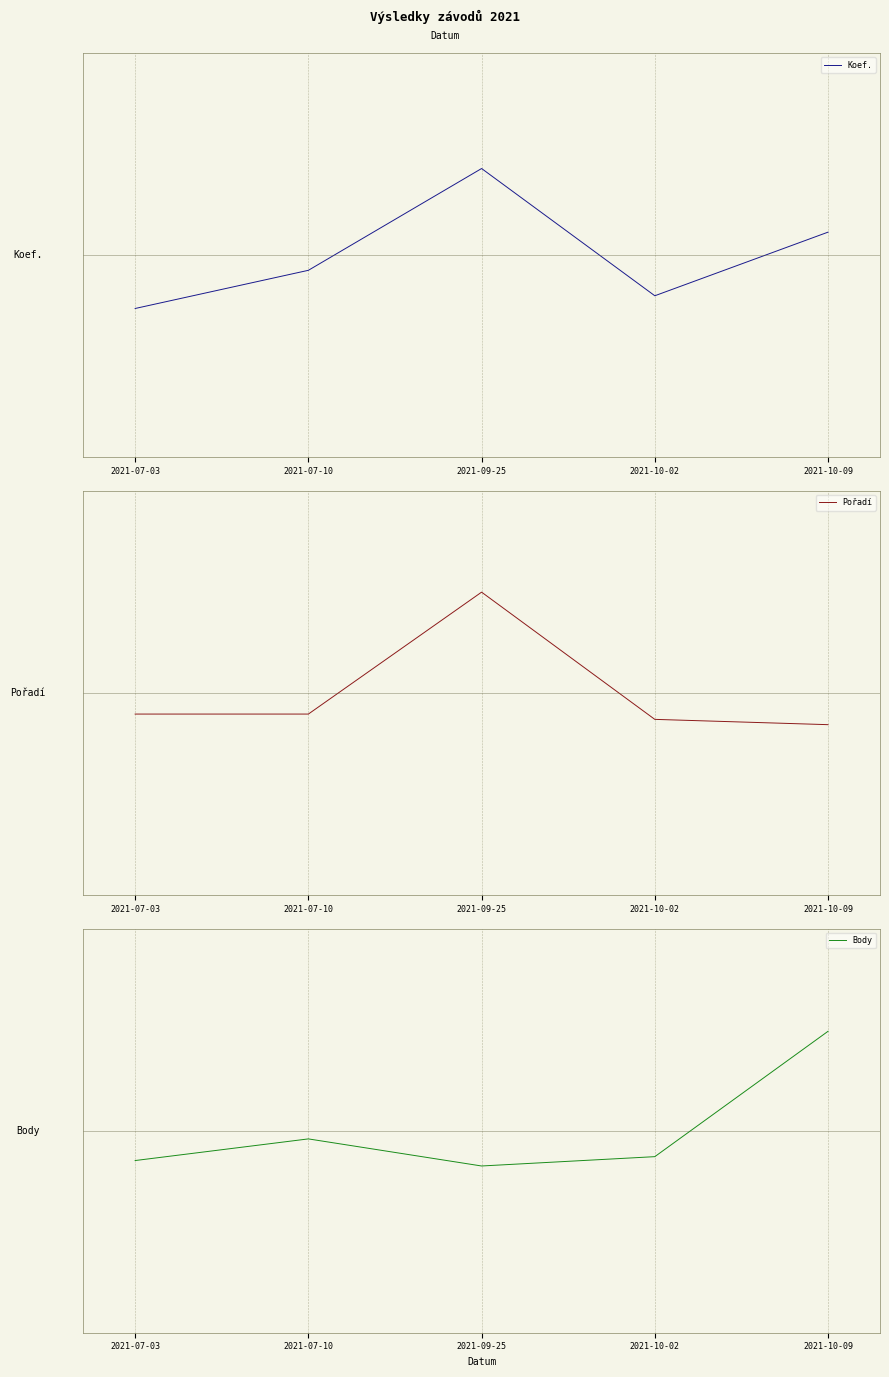

Is the value of Body at 2021-09-25 greater than the value of Pořadí at 2021-09-25?

No